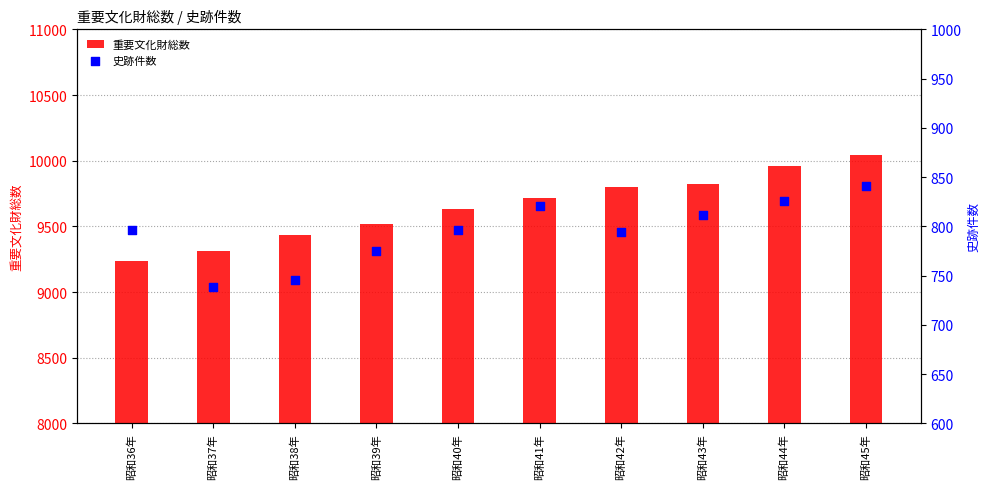

What is the total value across all series at 昭和39年?

10296